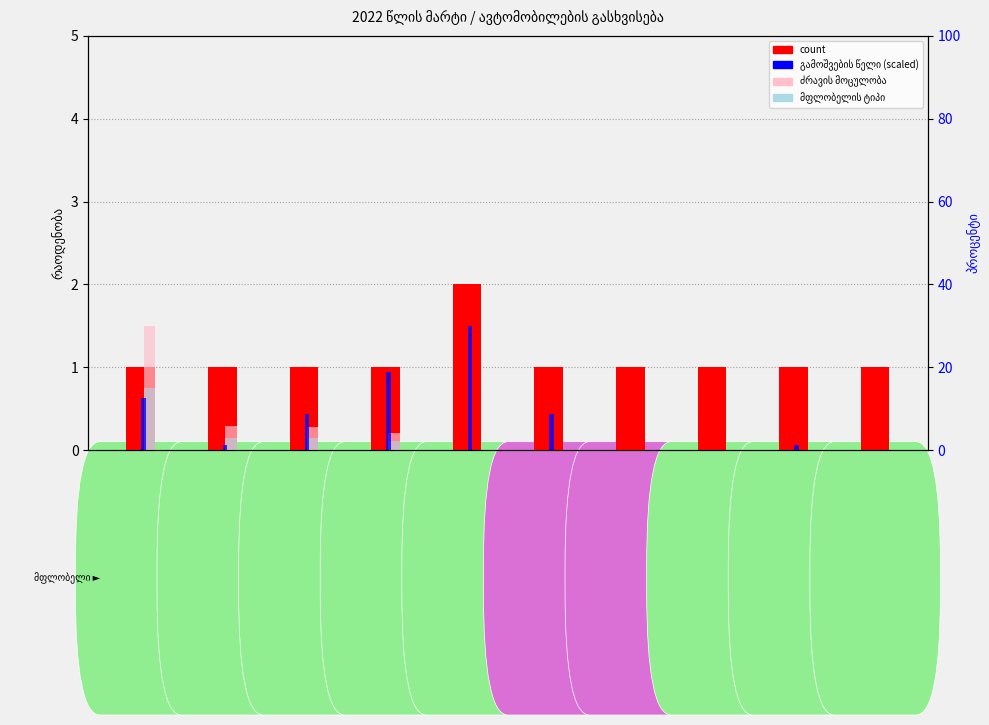

Between DAF FT XF 105 and MOD.2PTC-4, which series saw the biggest shift?

ძრავის მოცულობა